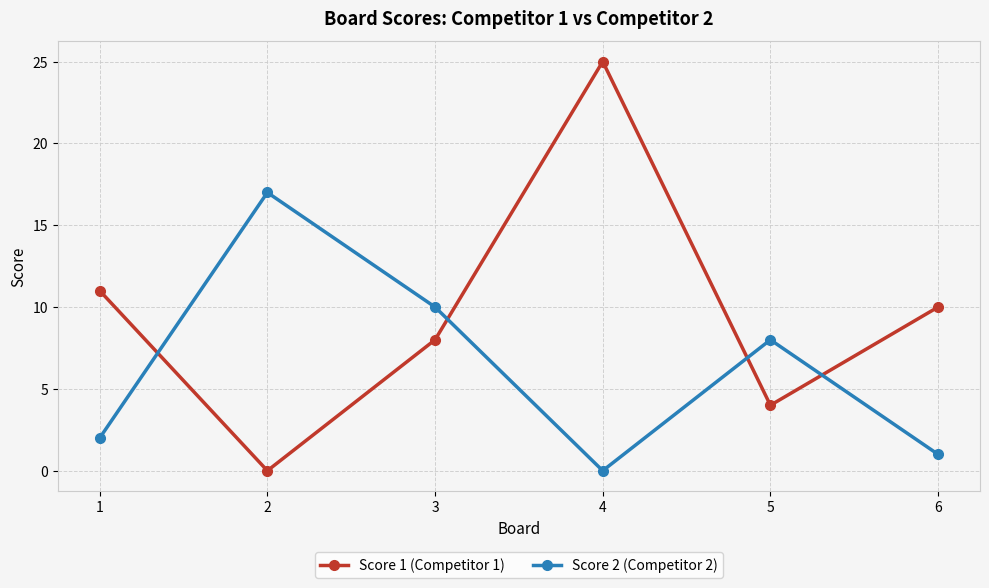

At which category does Score 1 (Competitor 1) reach its first local valley?

2